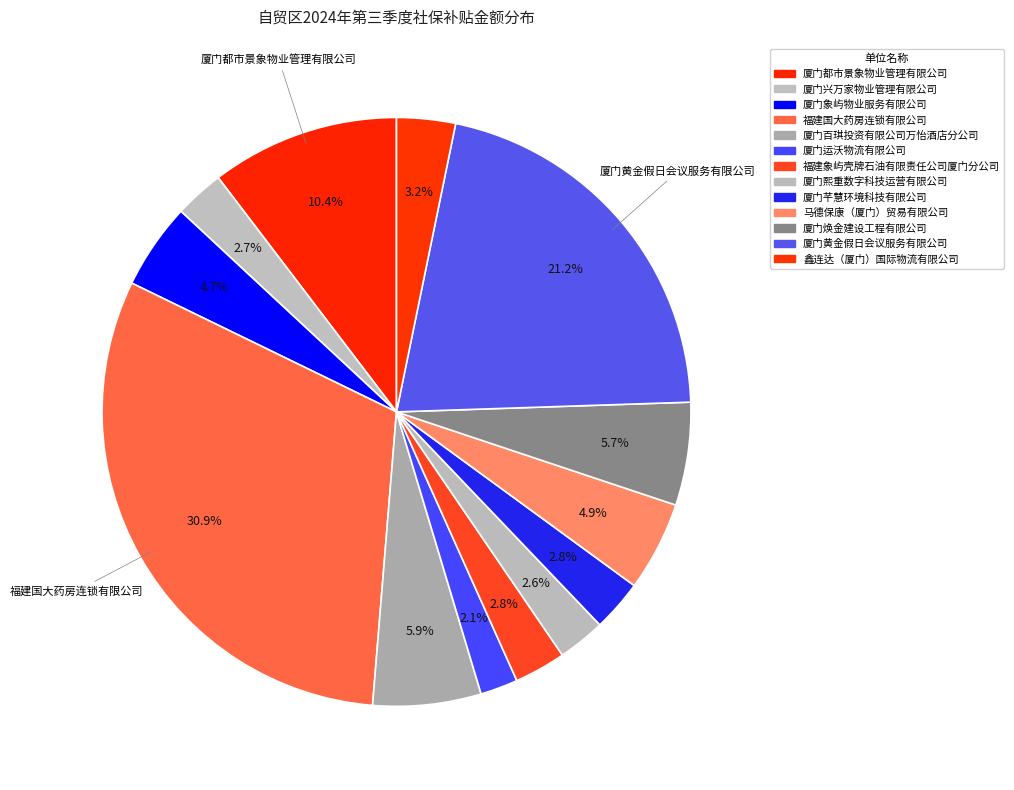

How many slices are in this pie chart?

13